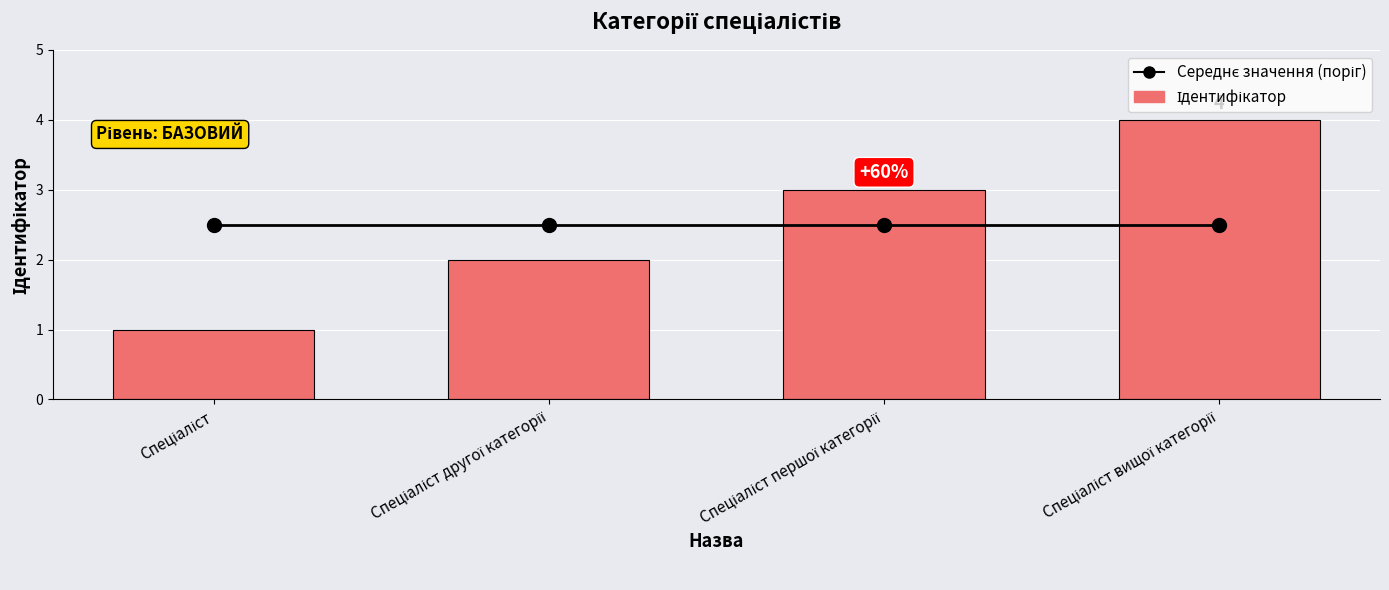

What is the difference between the Ідентифікатор values at Спеціаліст вищої категорії and Спеціаліст другої категорії?

2.0